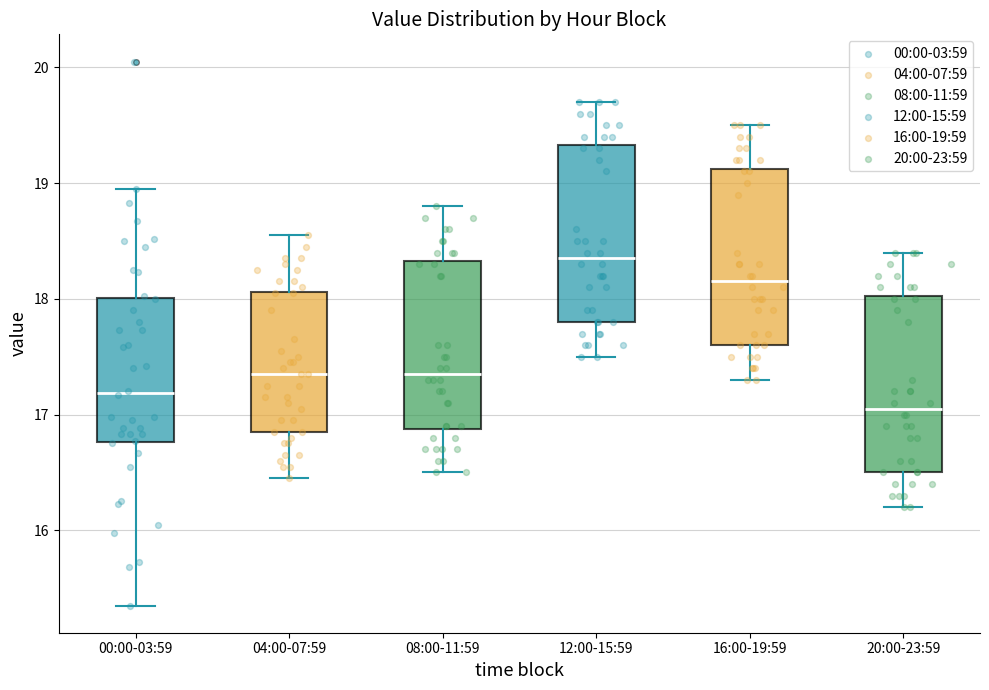

Where is the upper edge of the box for 12:00-15:59 on the y-axis? The values are not printed on the chart, so give them approximately, as read against the axis.

19.3